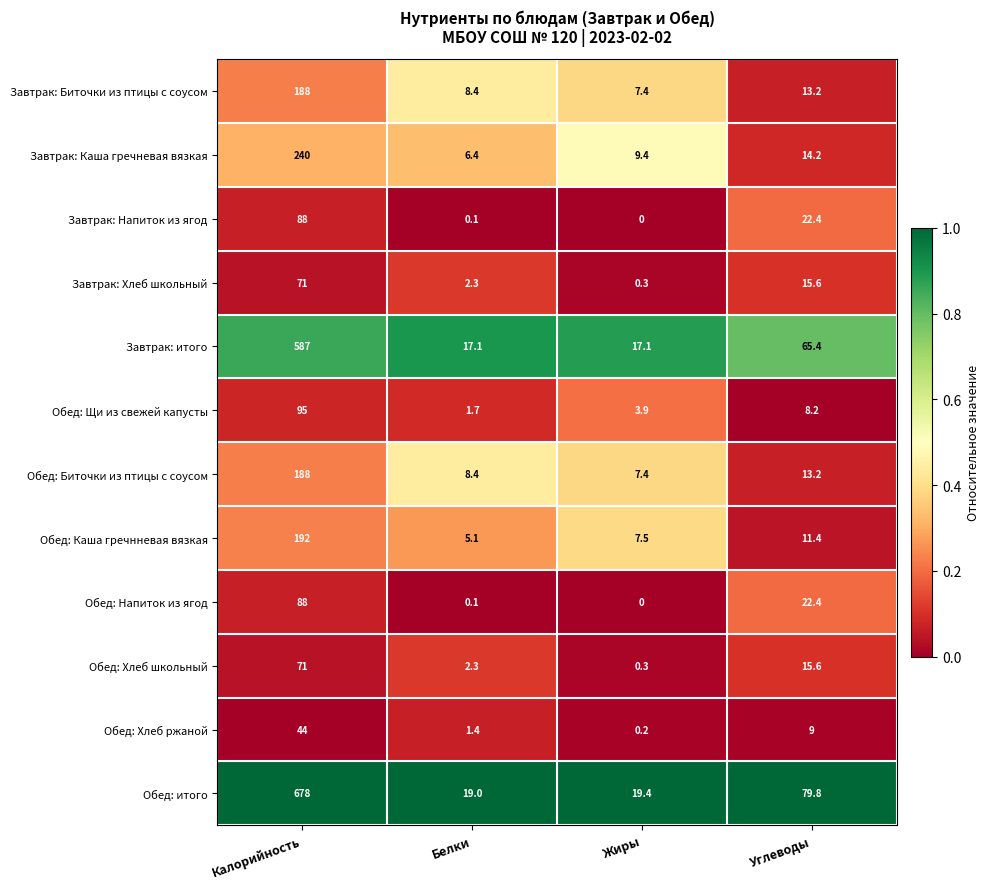

At which label is Завтрак: Биточки из птицы с соусом closest to 97?

Углеводы